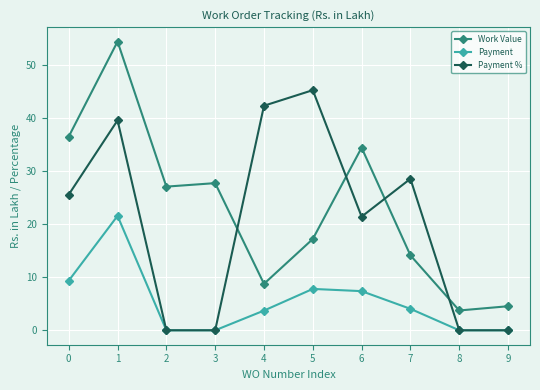

What is the maximum value for Payment %?

45.3